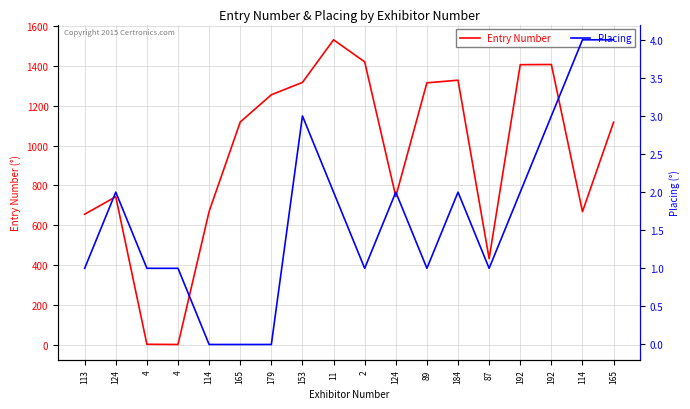

Reading left to right, extract all data points from this chart.

Entry Number: 655	743	2	1	669	1118	1255	1317	1531	1420	744	1315	1328	432	1406	1407	668	1117
Placing: 1	2	1	1	0	0	0	3	2	1	2	1	2	1	2	3	4	4